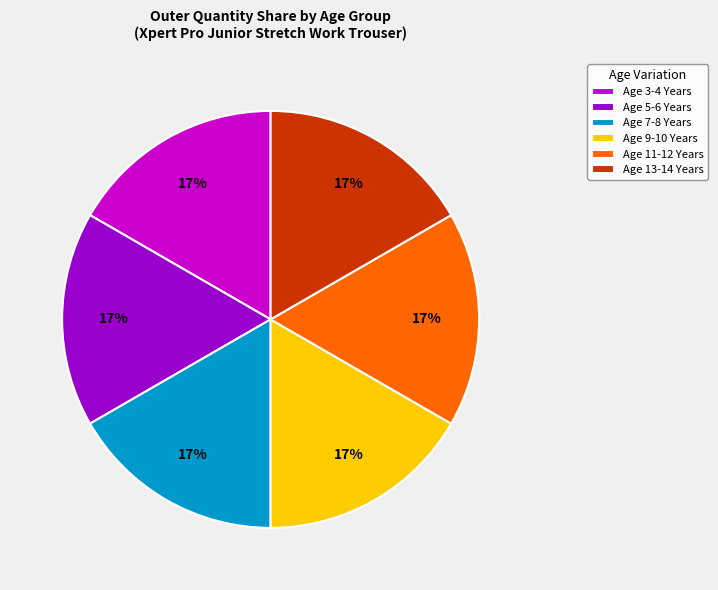

True or false: Age 9-10 Years accounts for 22% of the total.

False